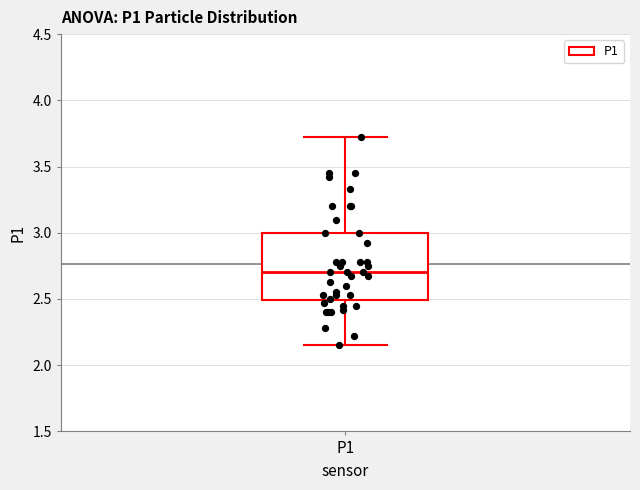

Transcribe this box plot: give where the median line is, the range the box spans, and where the two whiskers end, as read against the y-axis. The values are not printed on the chart, so give them approximately, as read against the axis.

median 2.70, box 2.50 to 3.00, whiskers 2.15 to 3.70